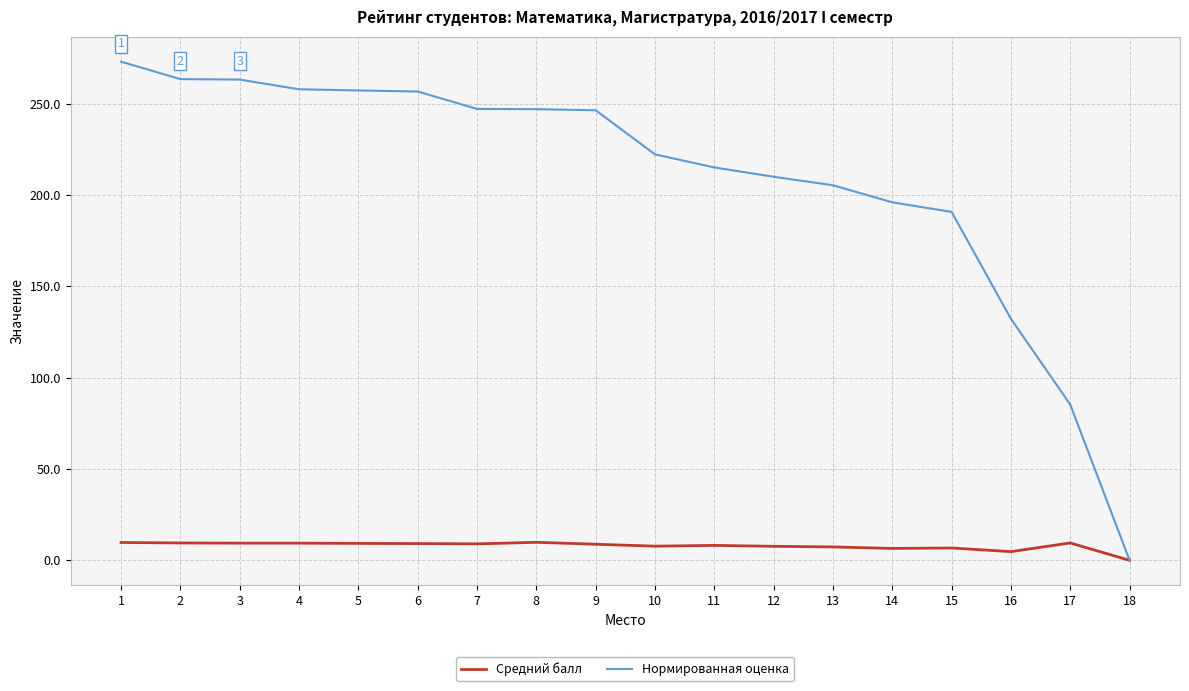

At which category is the sum across all series the highest?

1